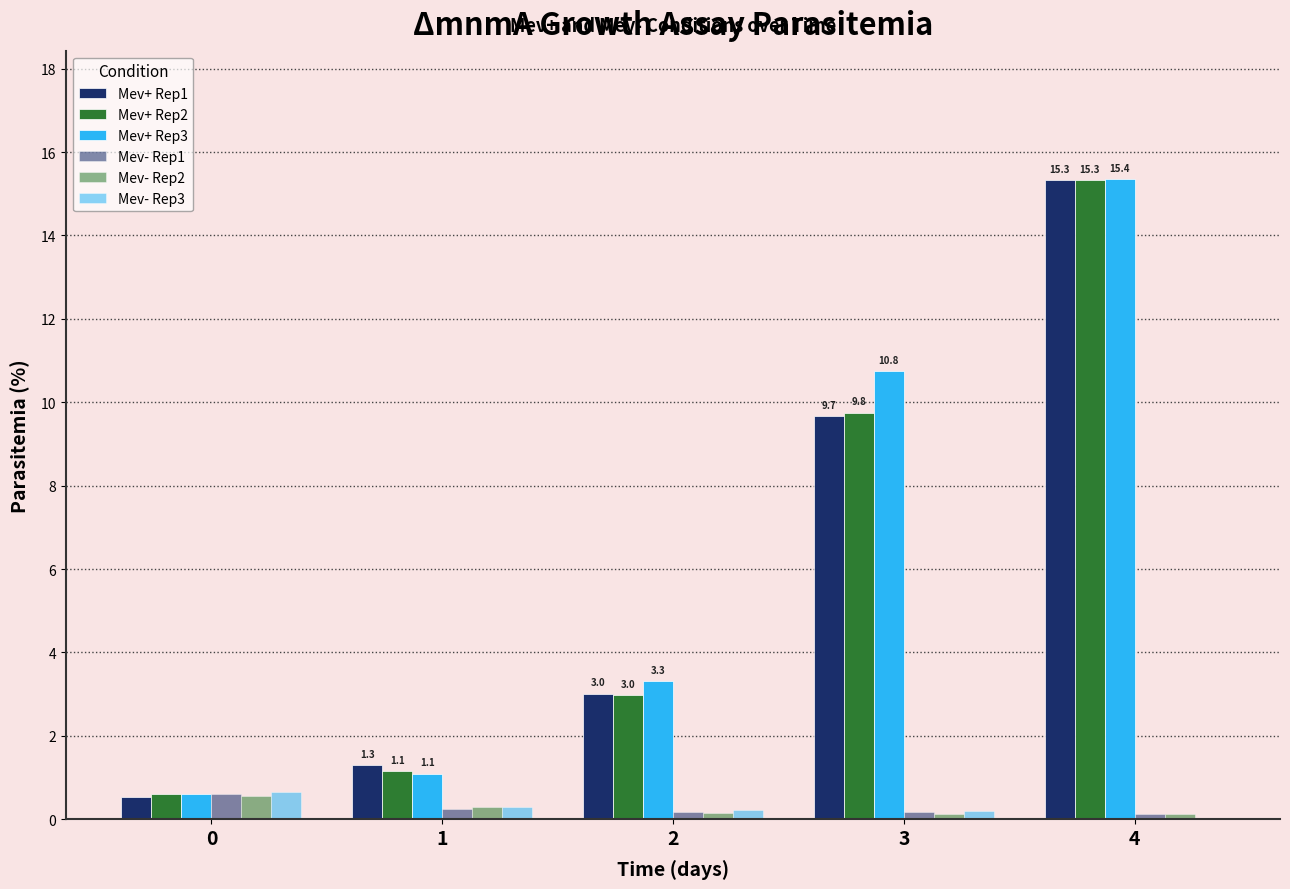

What is the difference between the maximum and minimum values in the Mev- Rep3 series?

0.6